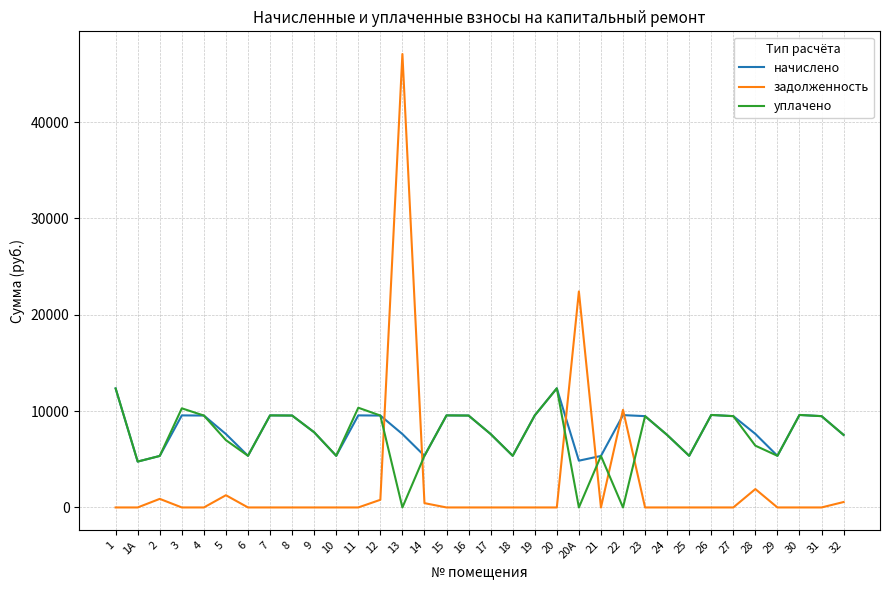

What is the average value of the задолженность series?

2514.3